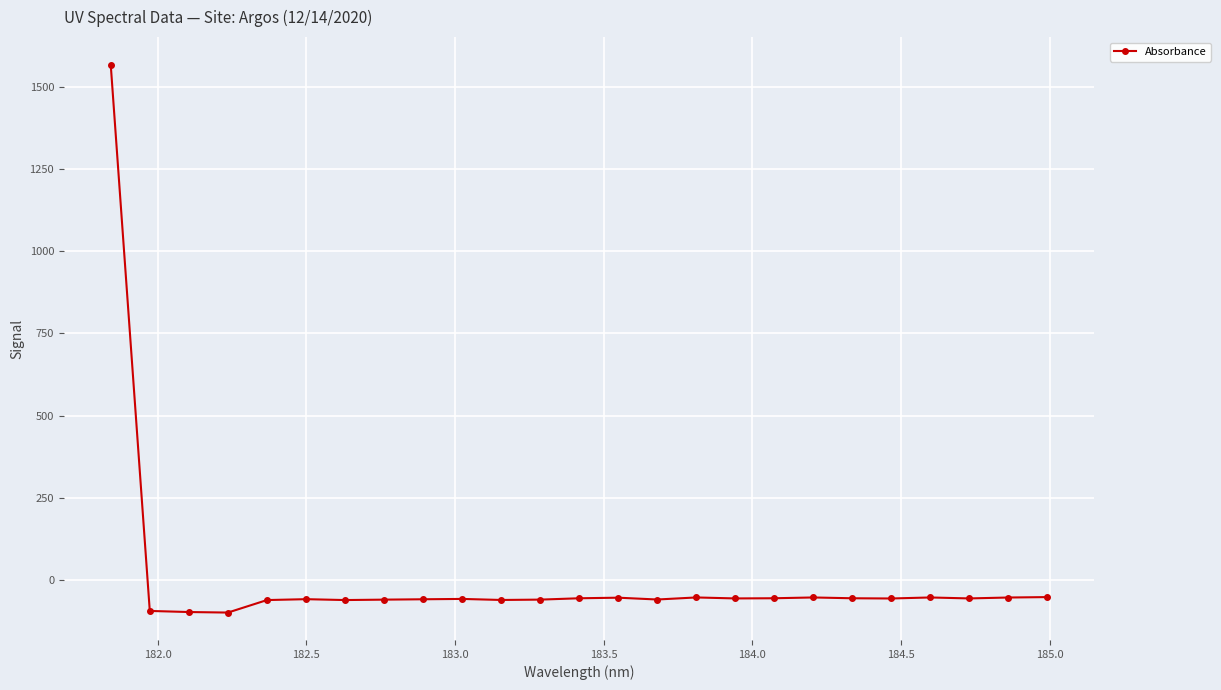

What is the difference between the second highest and minimum values?

47.0